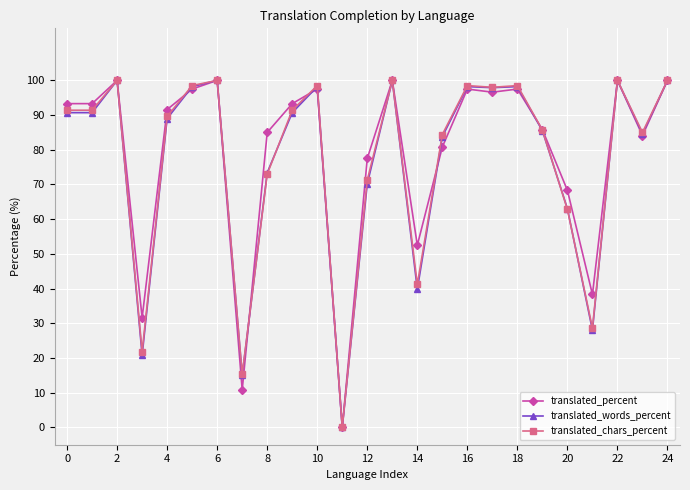

What is the value of the translated_words_percent point at the 6th from the left?

98.2